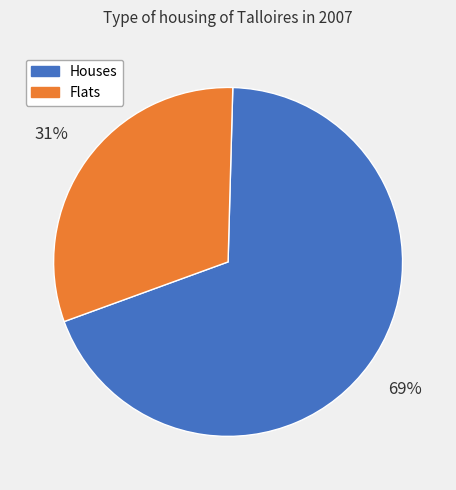

Which has a higher value, Flats or Houses?

Houses